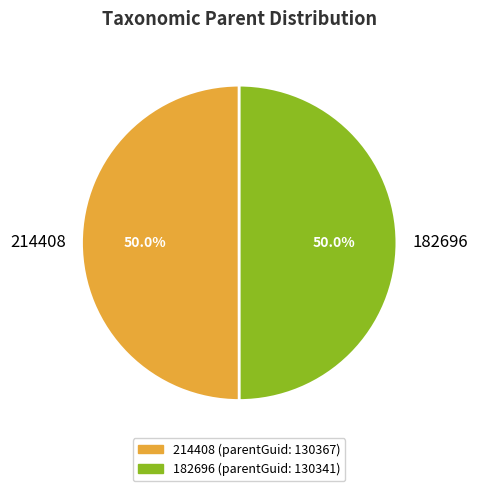

Approximately how many times larger is the value at 214408 compared to 182696?

1.0